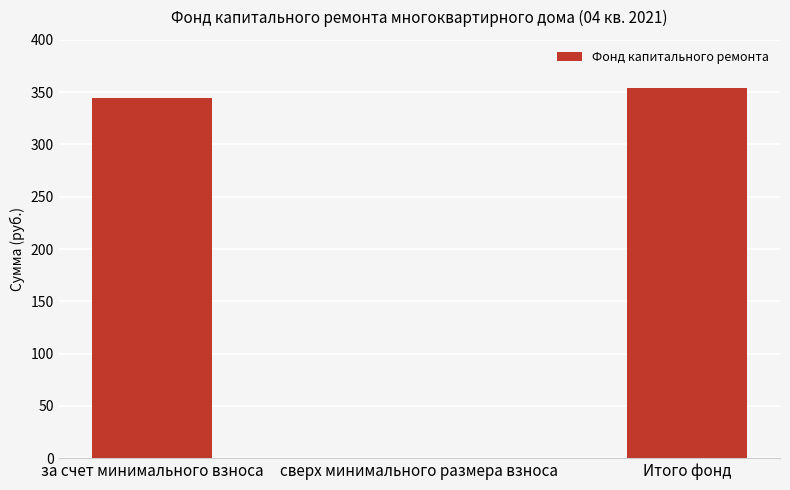

Which has a higher value, за счет минимального взноса or Итого фонд?

Итого фонд